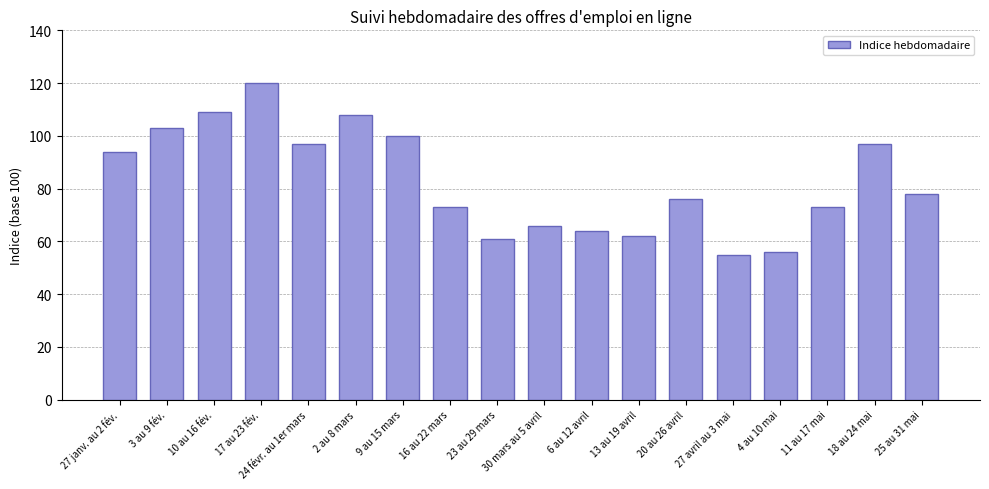

What is the value of the 18th bar from the left?

78